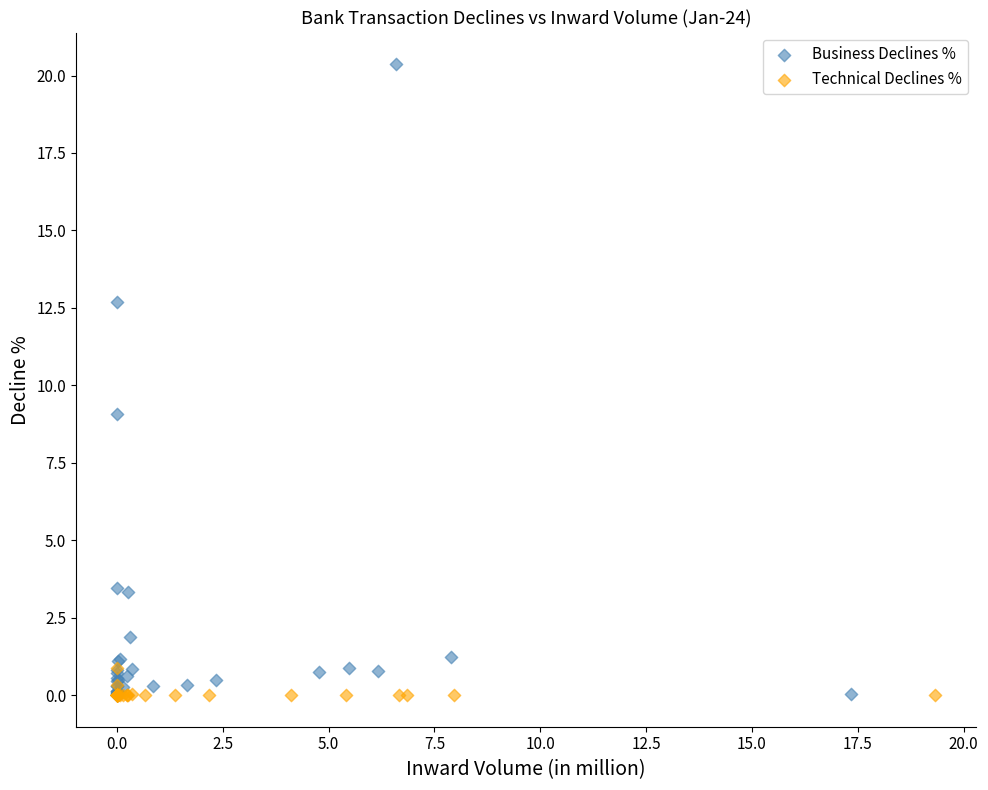

Which series has the largest Y range (max minus min)?

Business Declines %